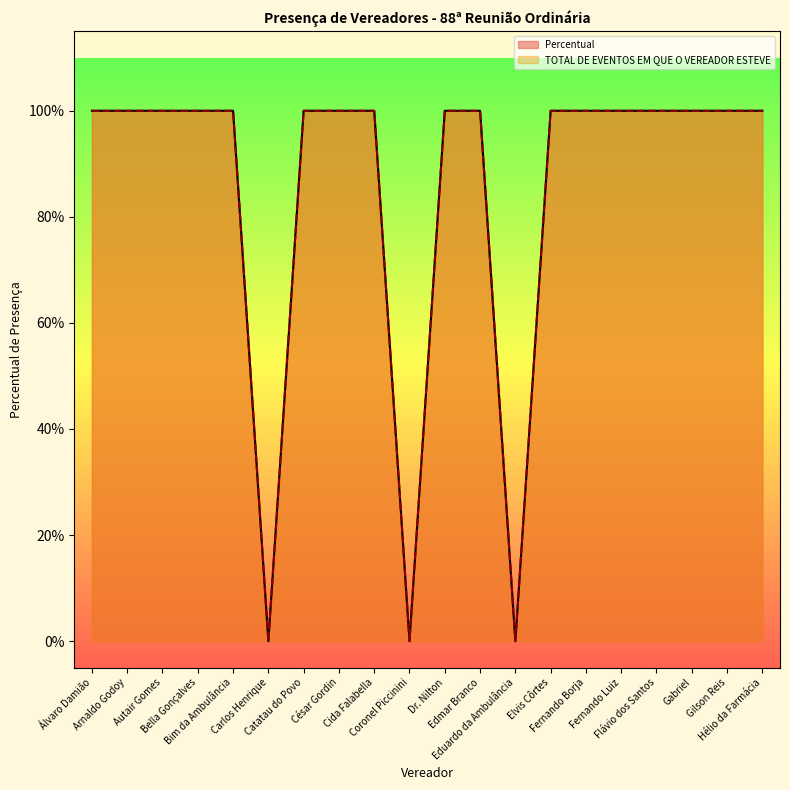

True or false: Percentual has a value of 1 at Bella Gonçalves.

True